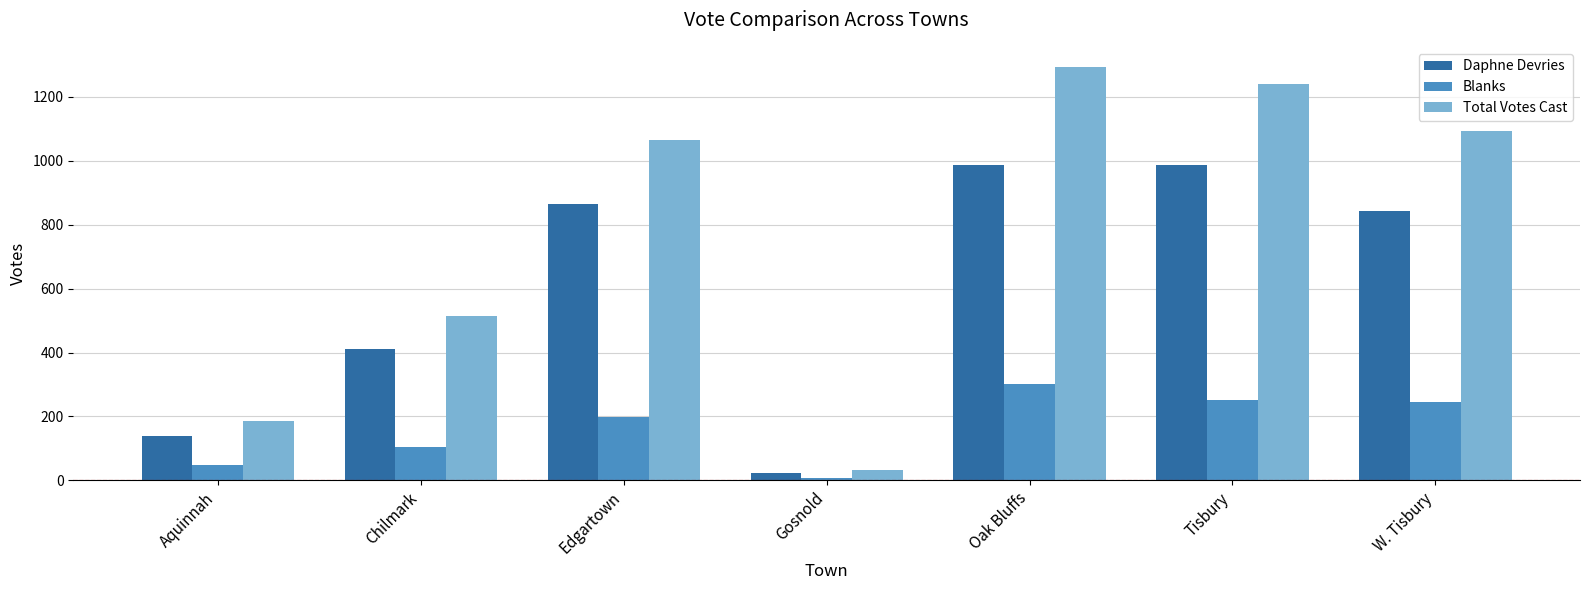

What is the maximum value for Blanks?

303